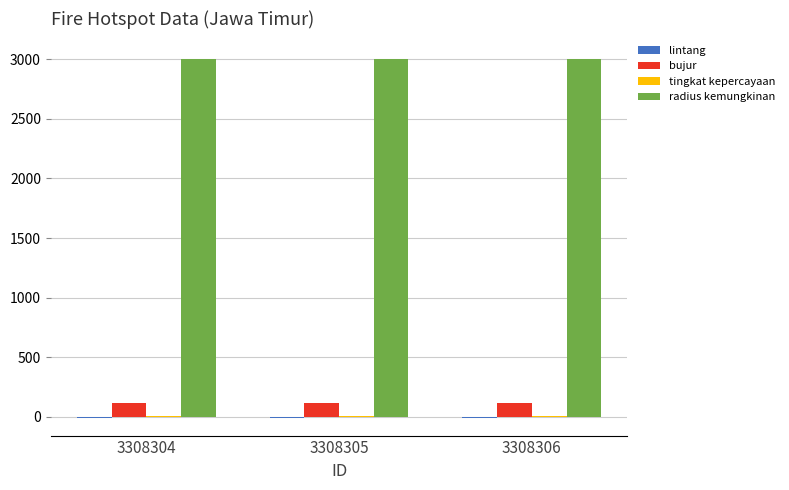

Which series has the largest total across all categories?

radius kemungkinan